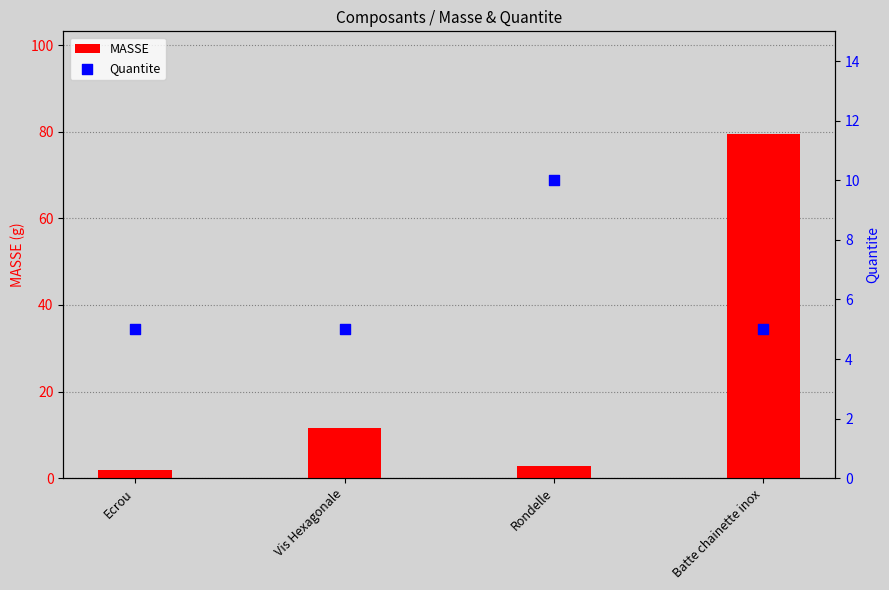

At how many categories does at least one series exceed 47?

1